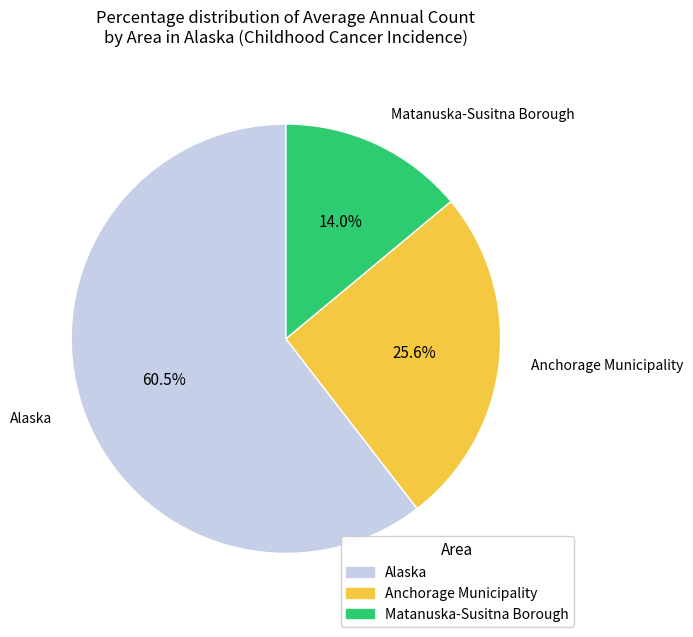

What percentage is NOT represented by Matanuska-Susitna Borough?

86.0%